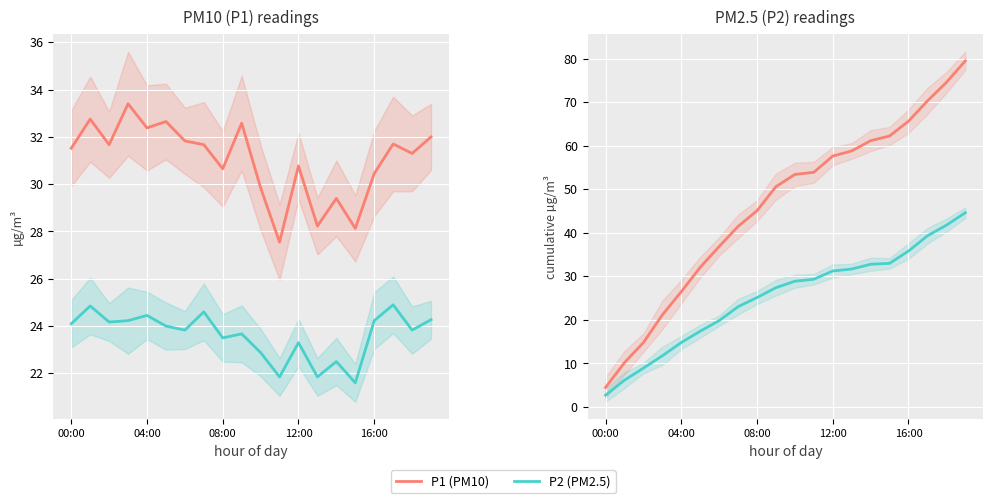

True or false: P1 (PM10) and P2 (PM2.5) intersect in this chart.

False